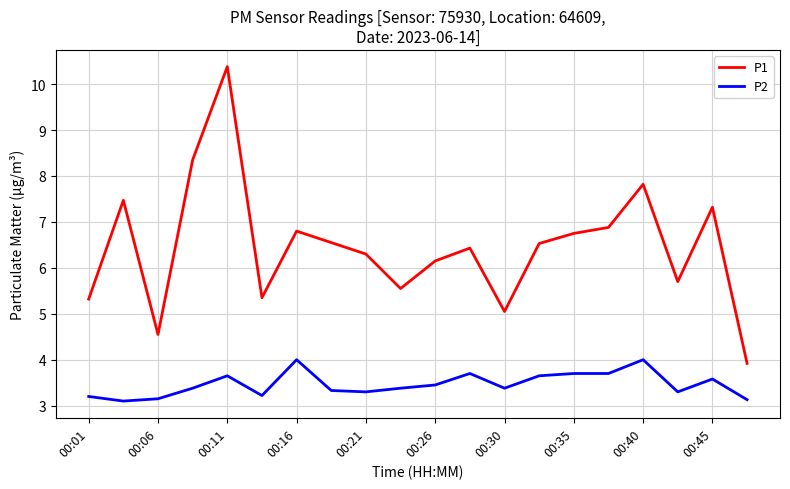

Which series has the largest total across all categories?

P1